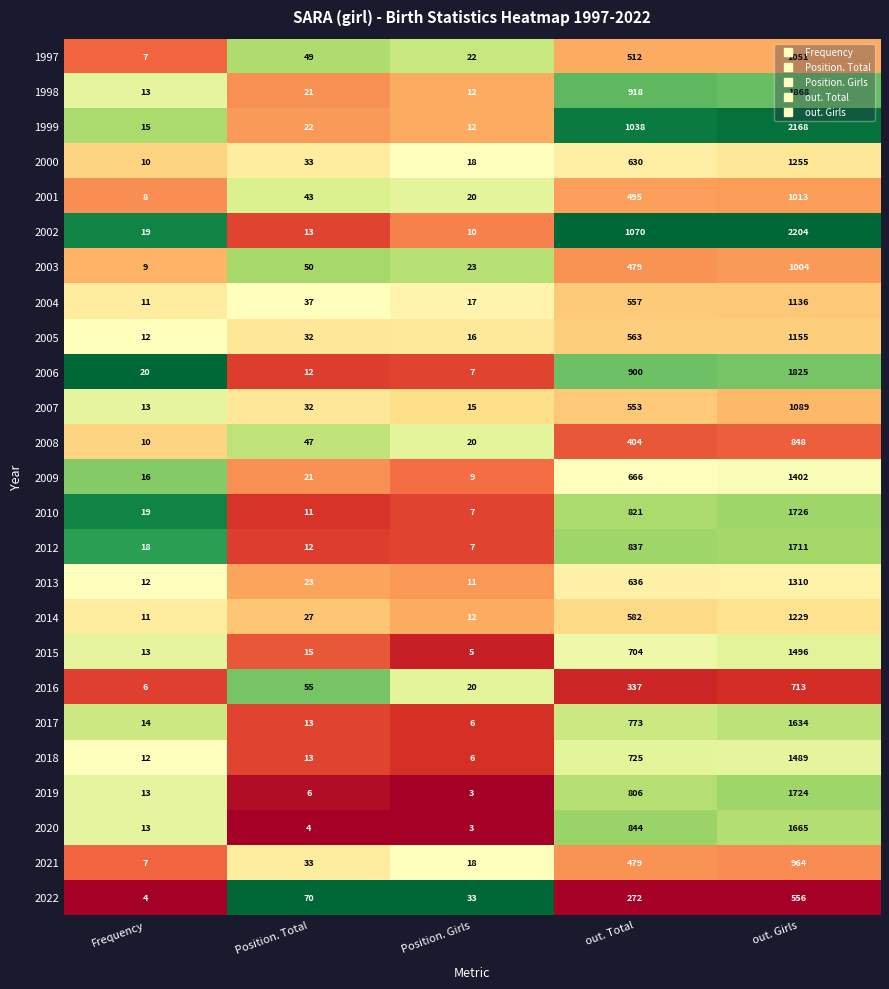

The 2022 series shows 108 at out. Total. True or false?

False